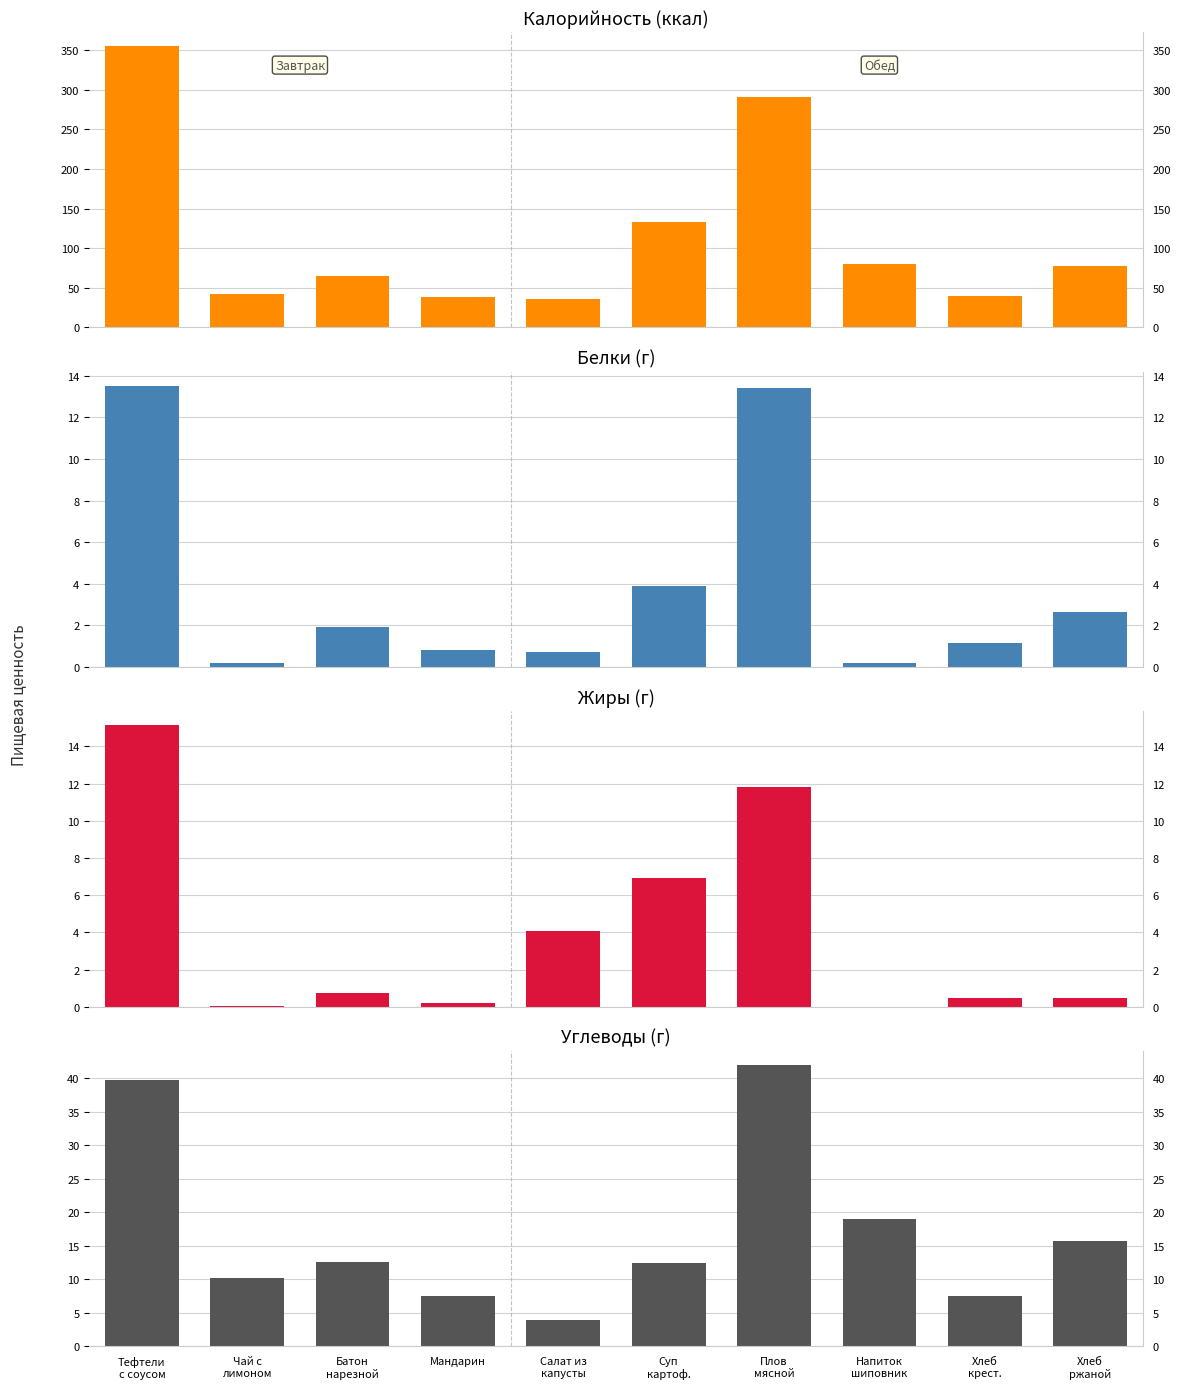

True or false: Углеводы (г) has a value of 4.0 at Чай с
лимоном.

False